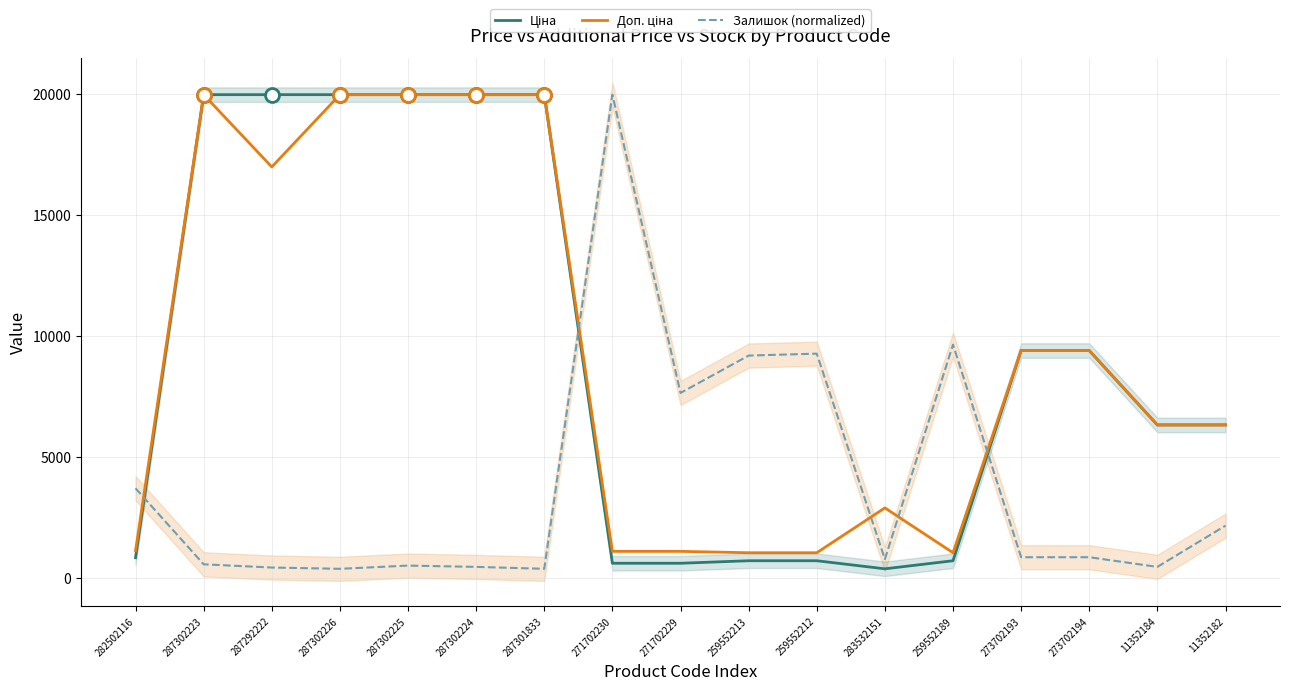

At which category does Доп. ціна reach its first local valley?

287292222